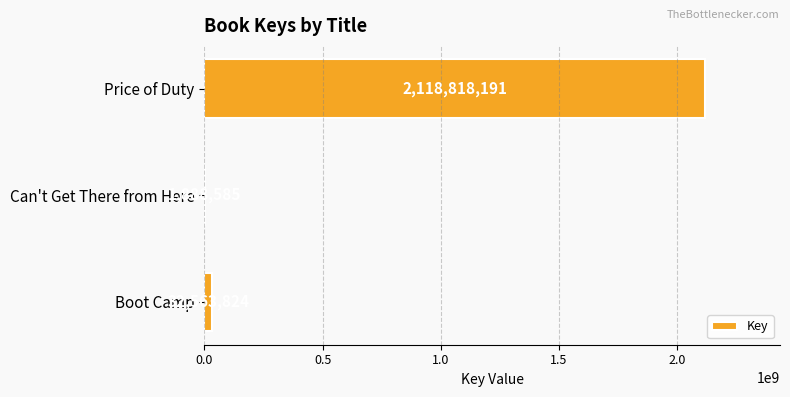

At which label is the value closest to 1060353388?

Boot Camp